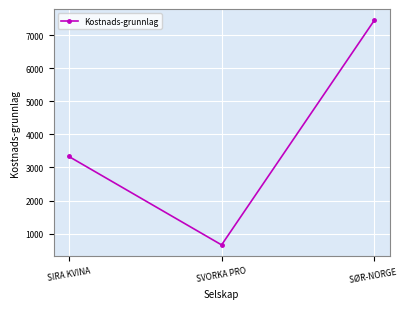

What is the greatest value displayed?

7448.4